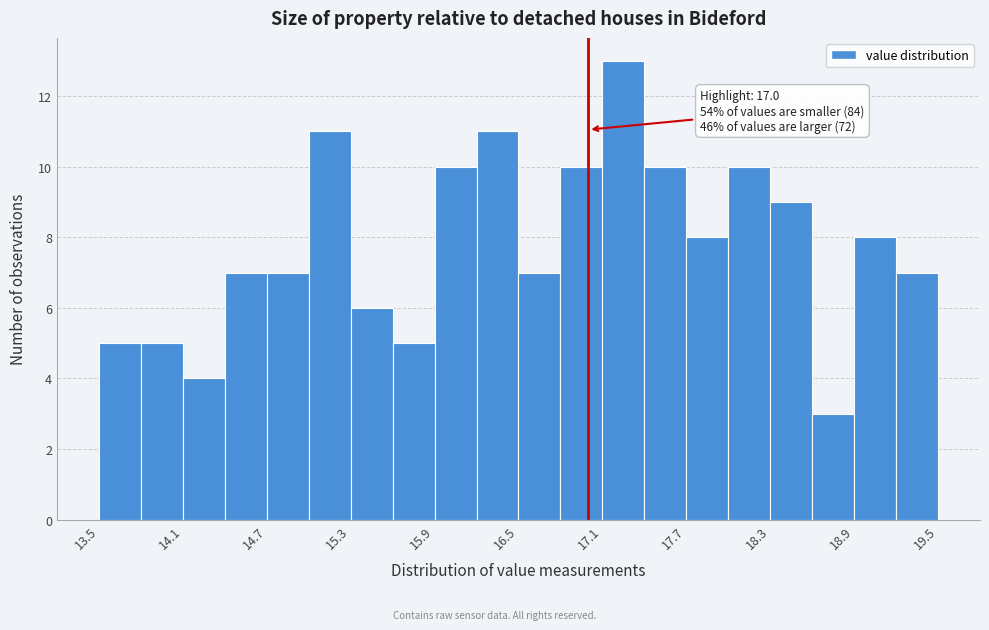

Read against the x-axis, roughly where is the centre of the tallest bar?

17.3